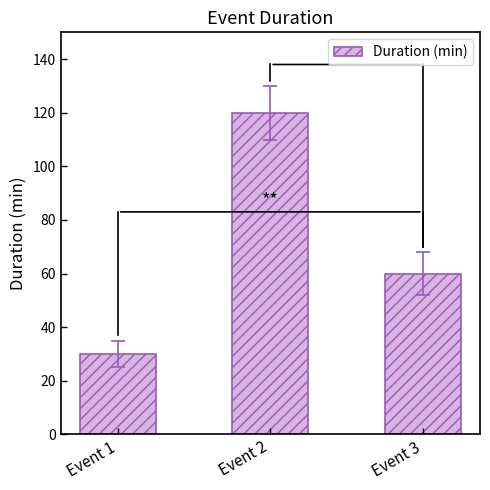

Between Event 3 and Event 2, which is larger?

Event 2